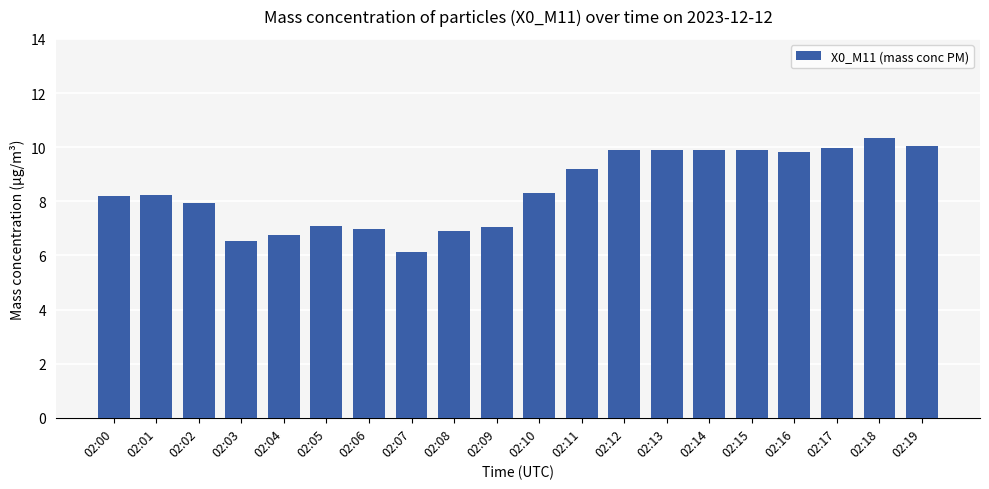

What is the smallest value displayed?

6.1